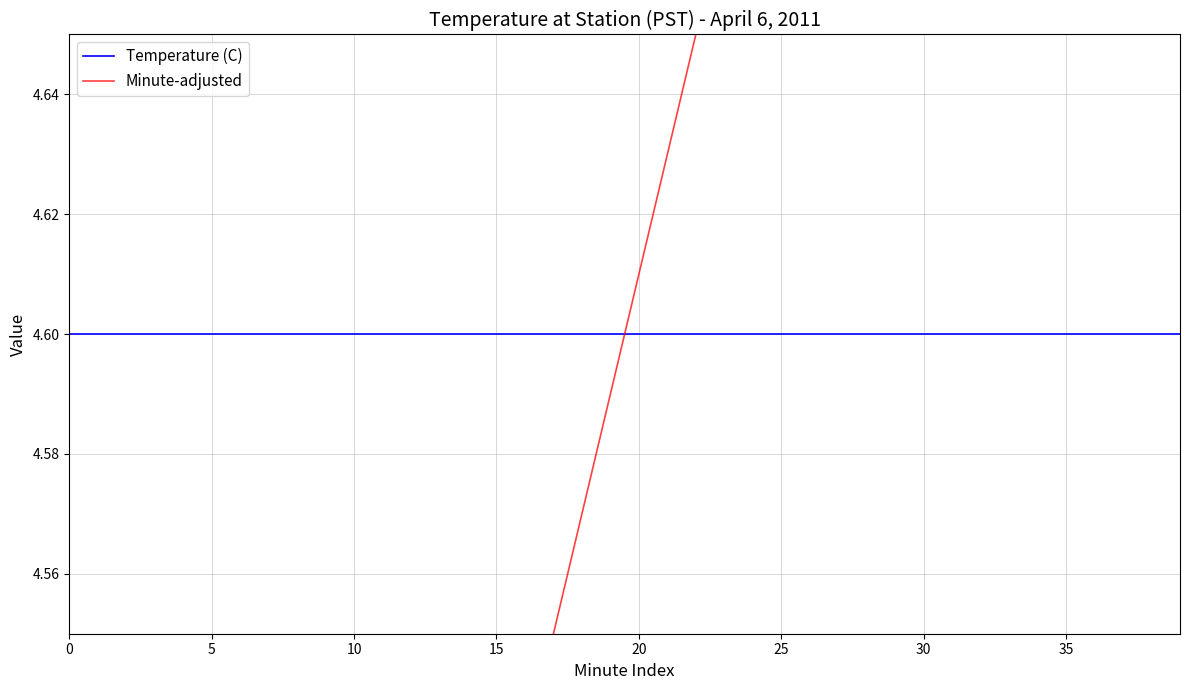

The value of Minute-adjusted at 27 is 1.3. True or false?

False